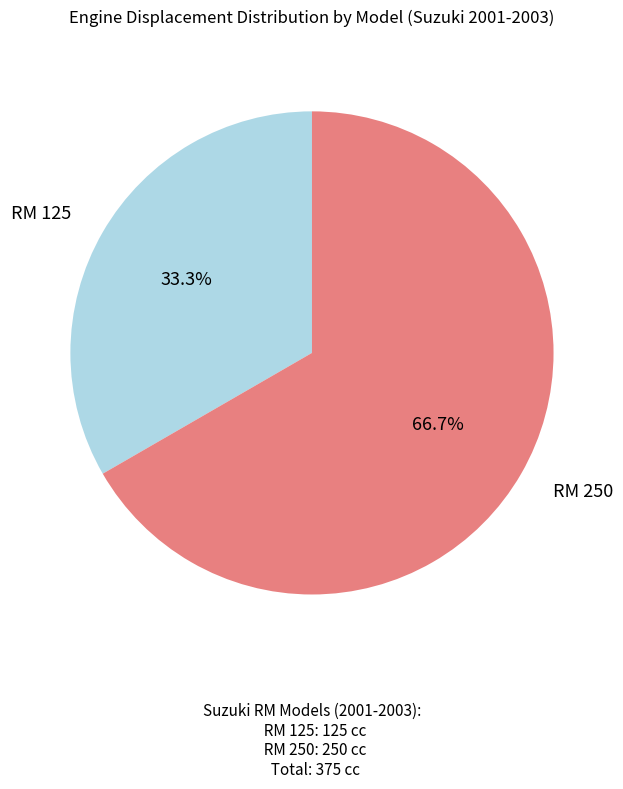

Is there any slice that represents more than half of the pie?

Yes